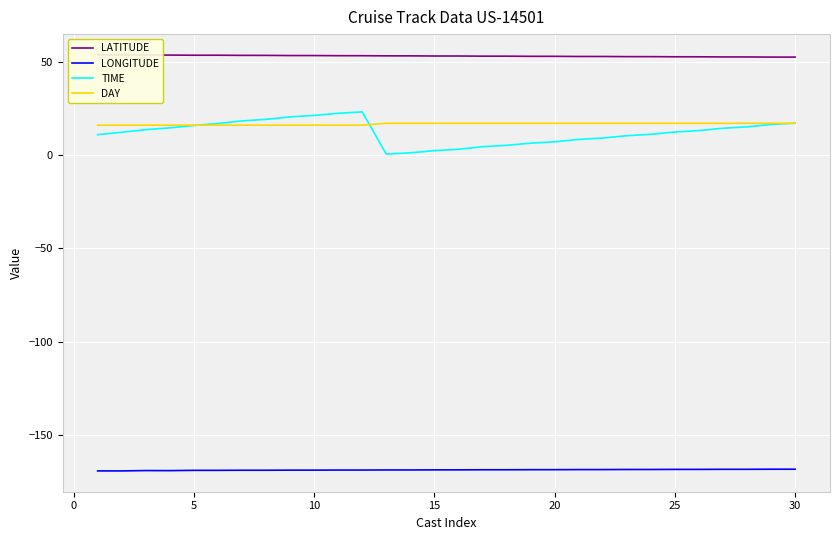

True or false: TIME and LONGITUDE intersect in this chart.

False